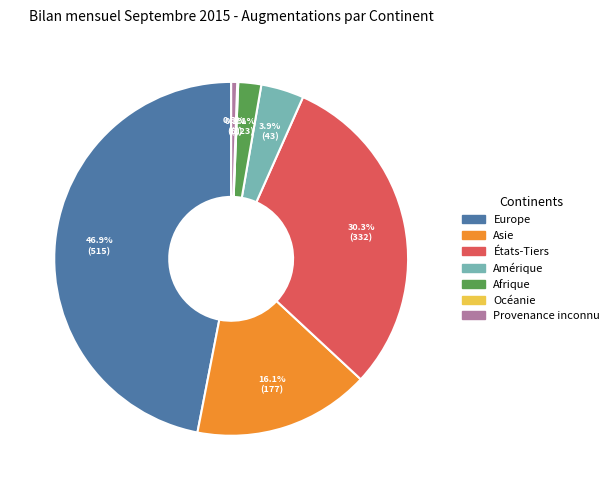

Combined, do Amérique and Europe account for over 50%?

Yes